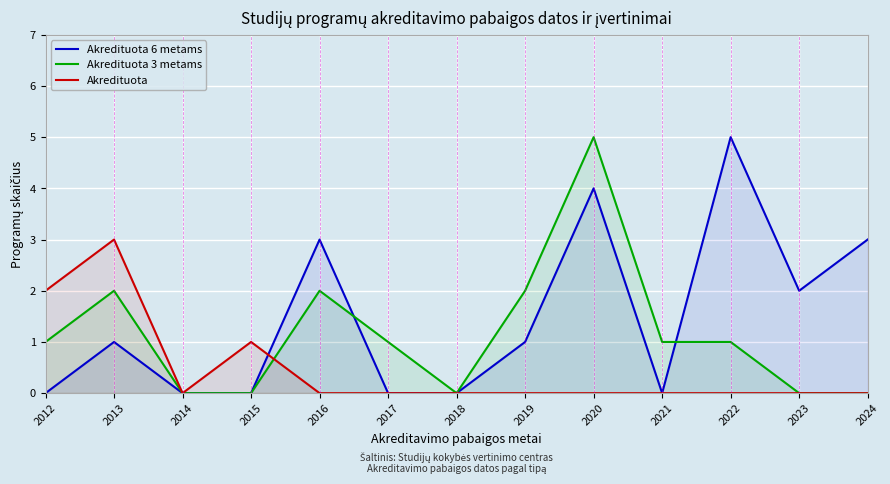

Does the chart display data point markers on the line(s)?

No